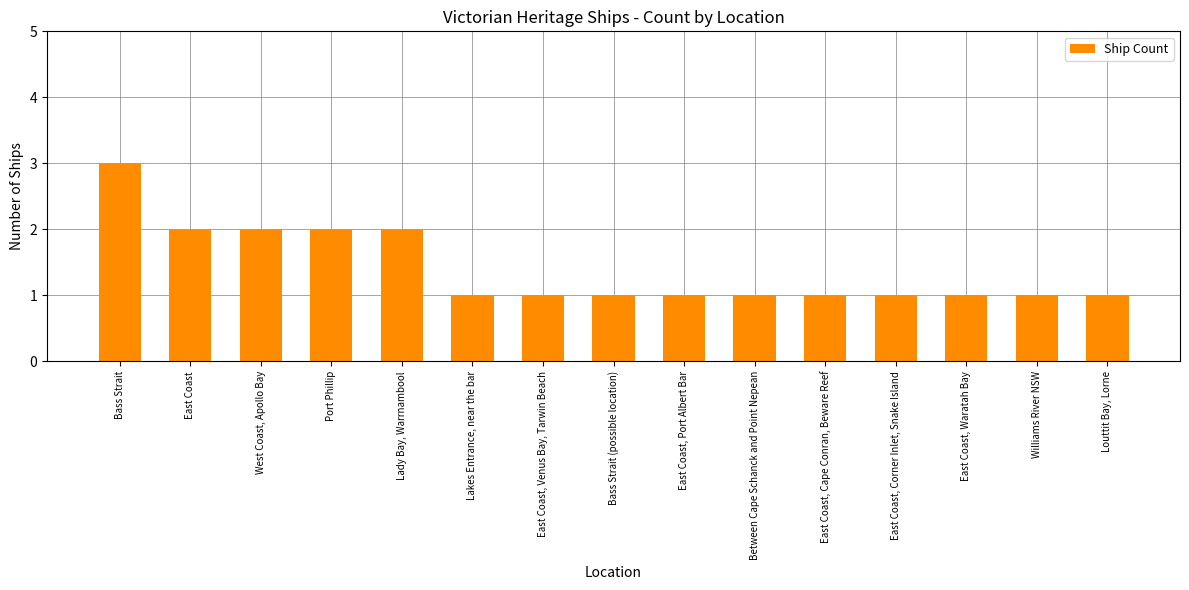

Which label corresponds to the largest value in the chart?

Bass Strait